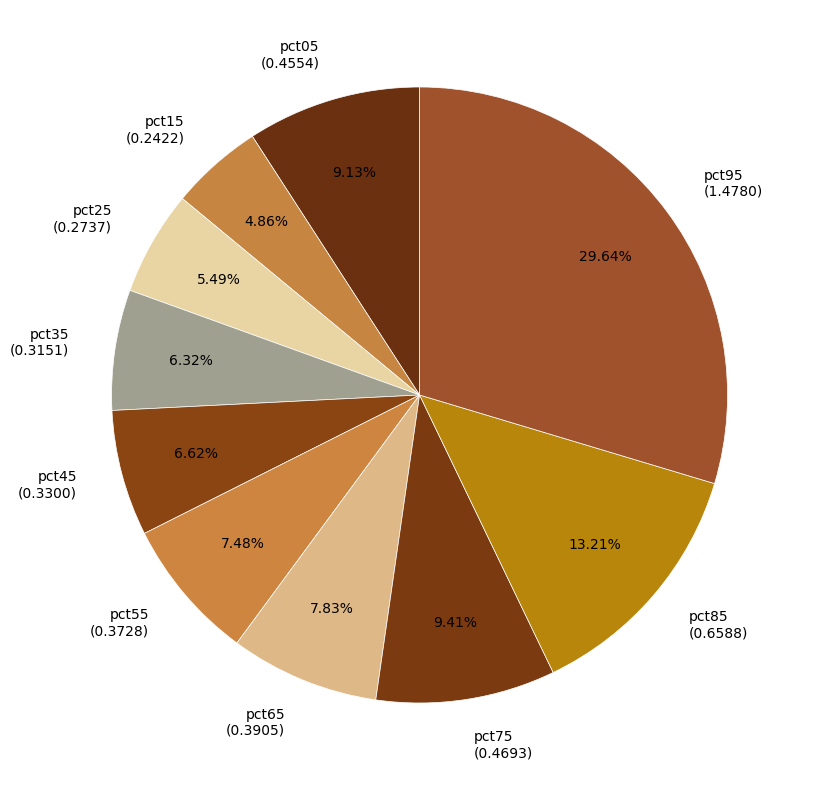

To the nearest percent, what is the average slice percentage?

10%